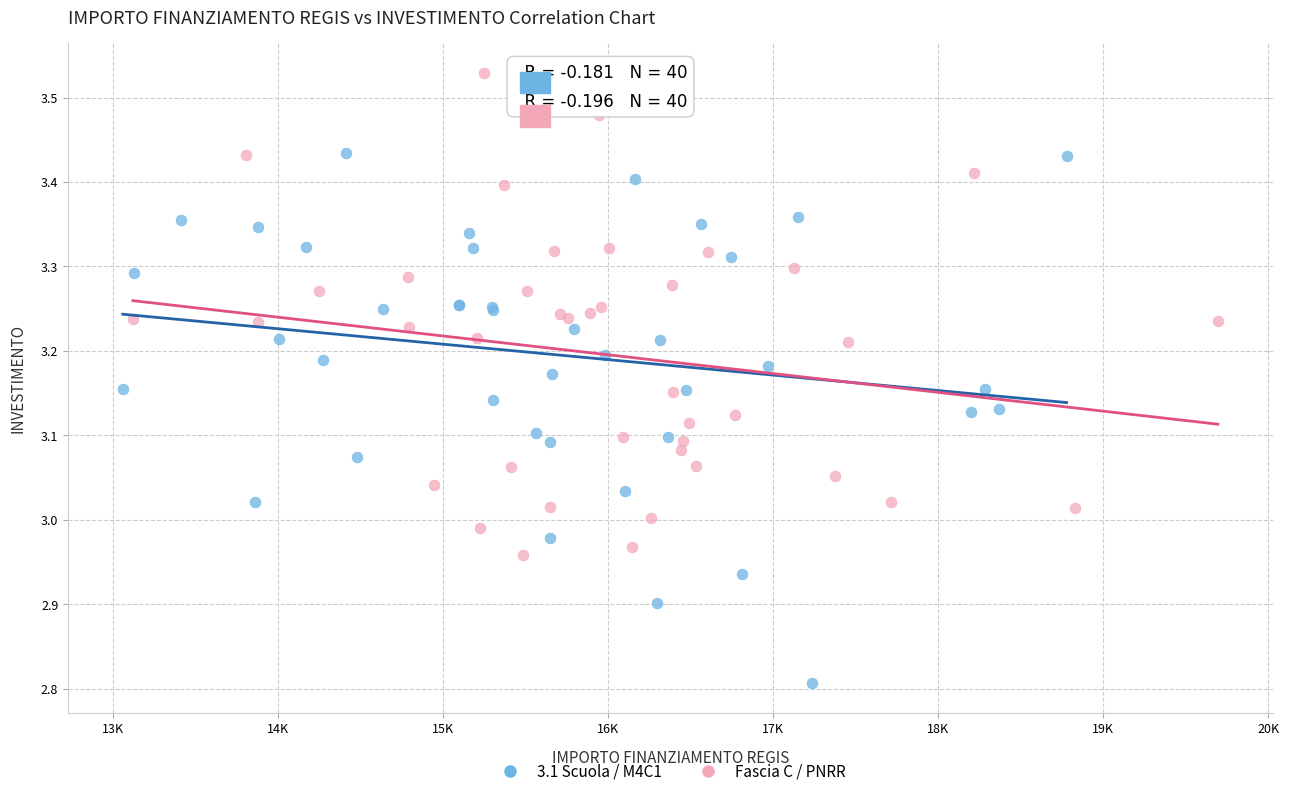

Which series contains the lowest Y value?

3.1 Scuola / M4C1